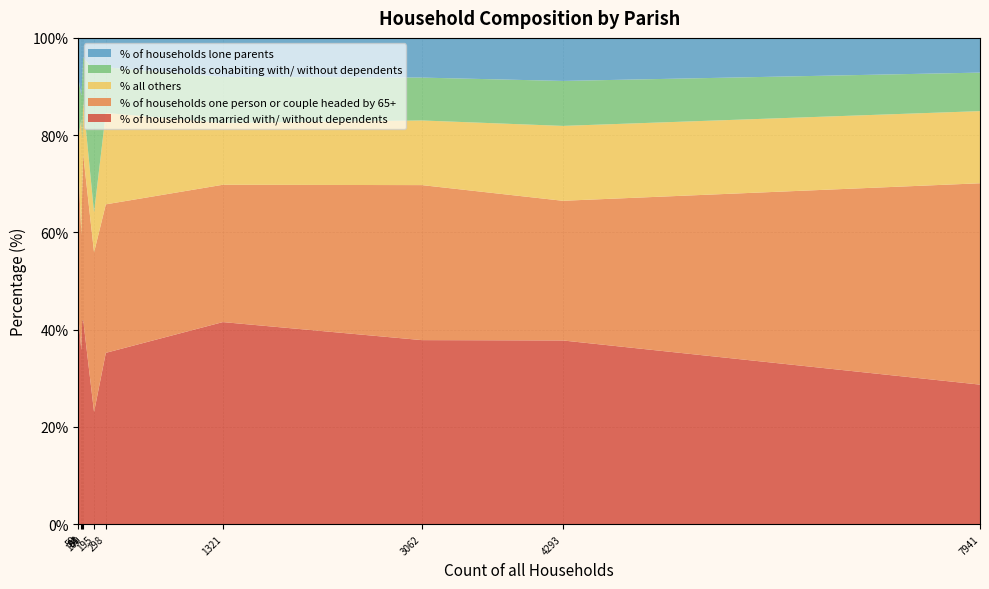

What is the minimum value for % of households married with/ without dependents?

23.1